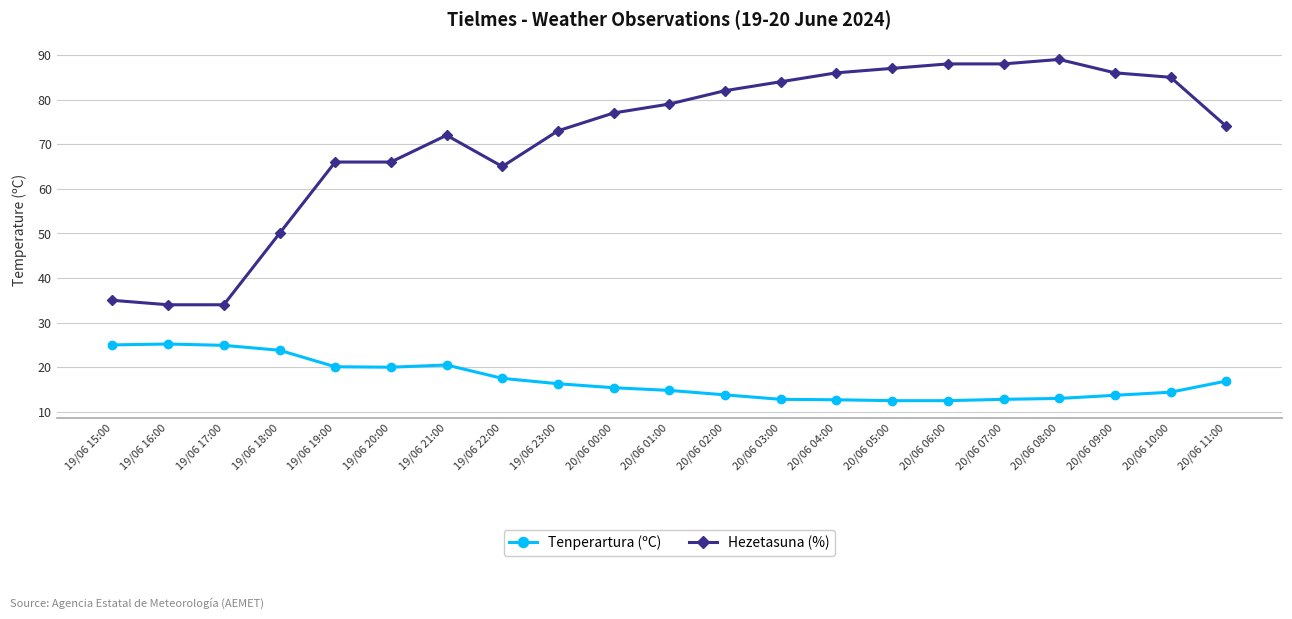

What is the value of the Hezetasuna (%) point at the 16th from the left?

88.0